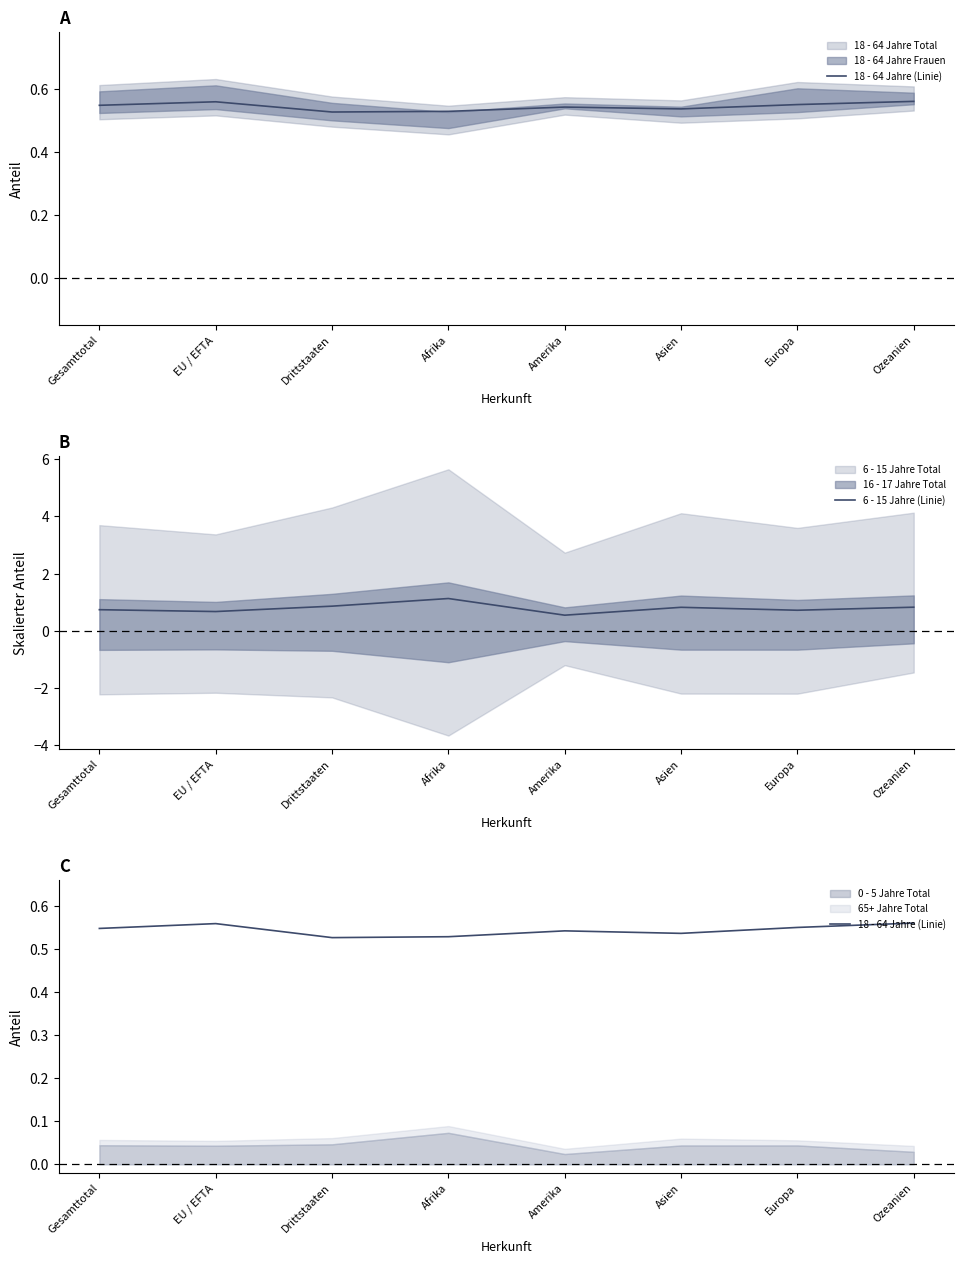

What is the lowest value of the 6 - 15 Jahre (Linie) series?

0.5